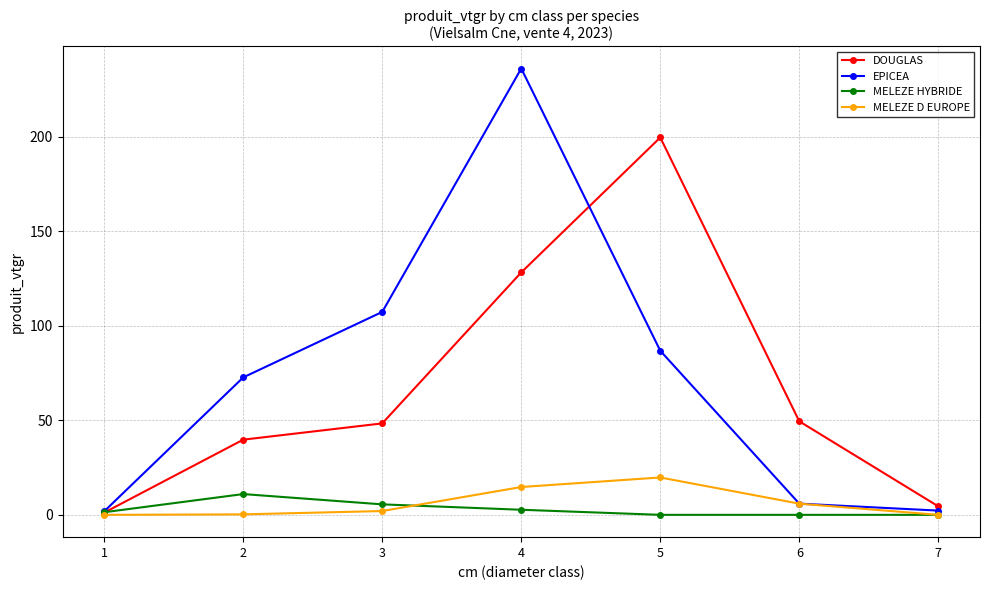

At which label does EPICEA first exceed 72?

2